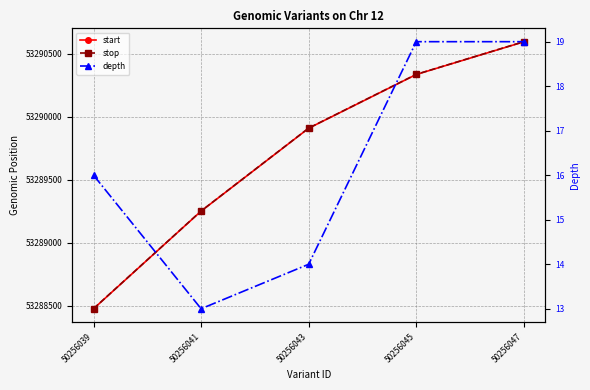

Does the chart have visible grid lines?

Yes